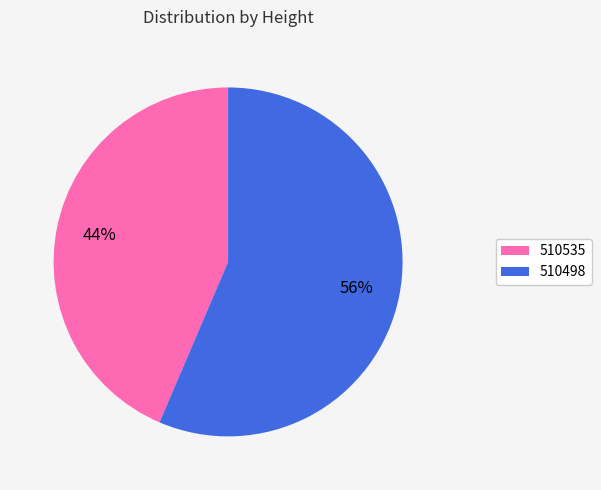

Which category has the smallest portion of the pie?

510535